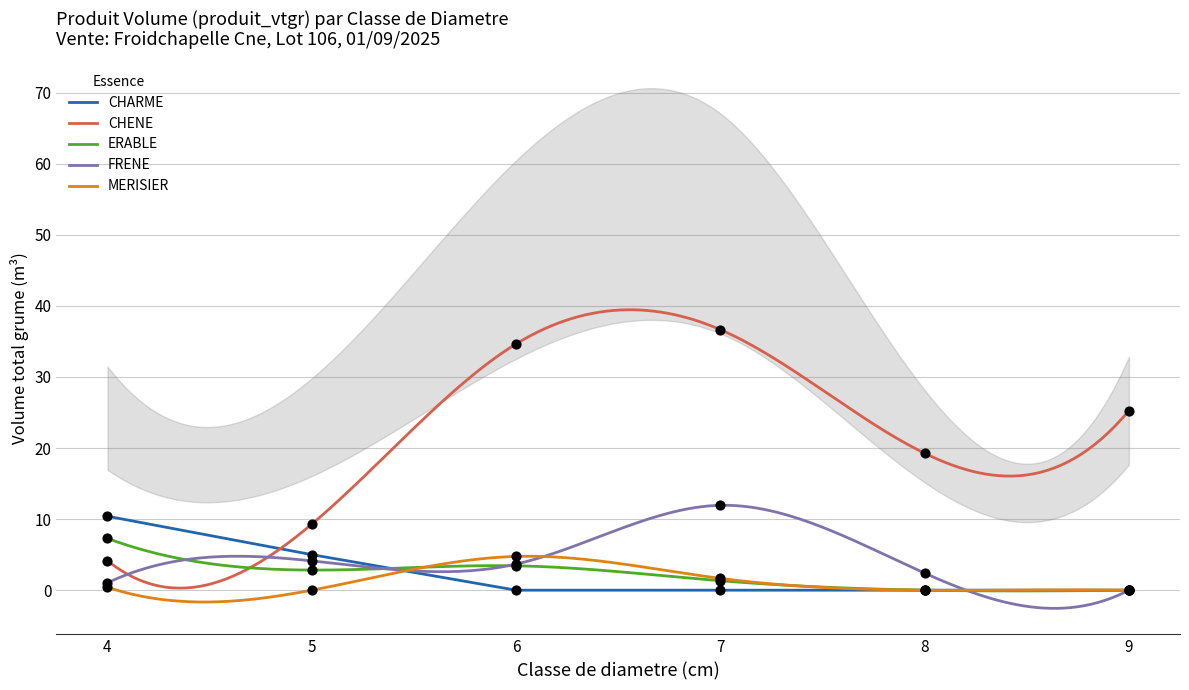

True or false: CHENE and MERISIER intersect in this chart.

False